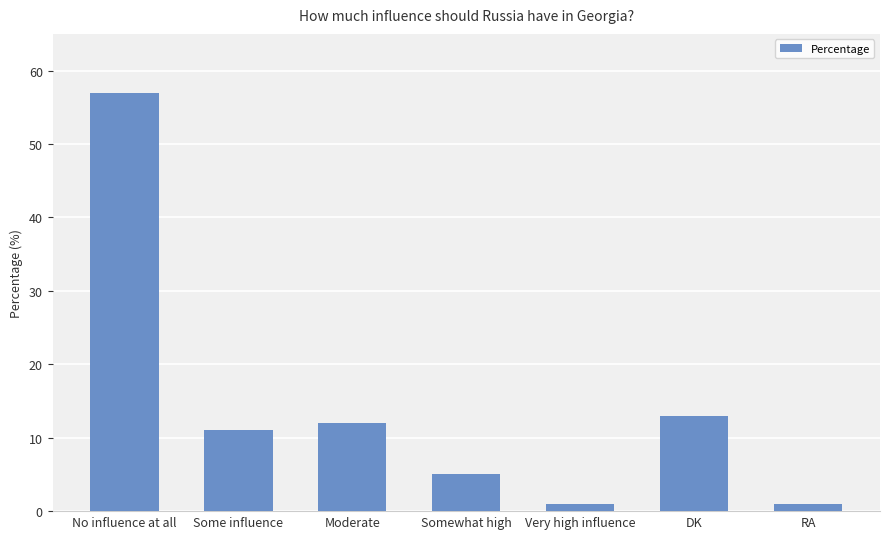

How many series are shown in this chart?

1